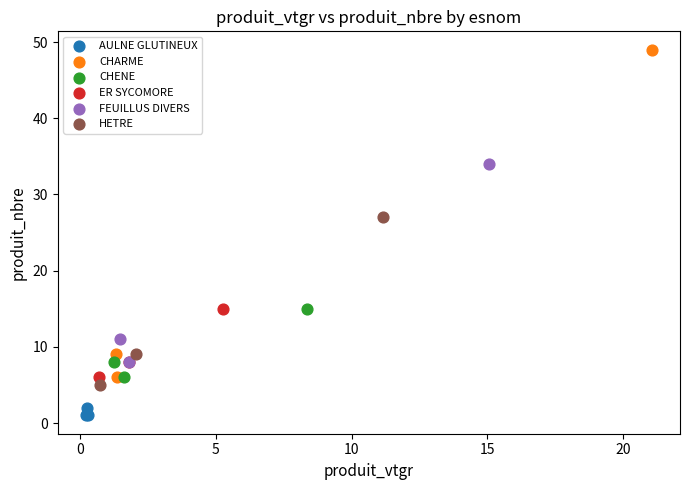

Which series contains the lowest Y value?

AULNE GLUTINEUX